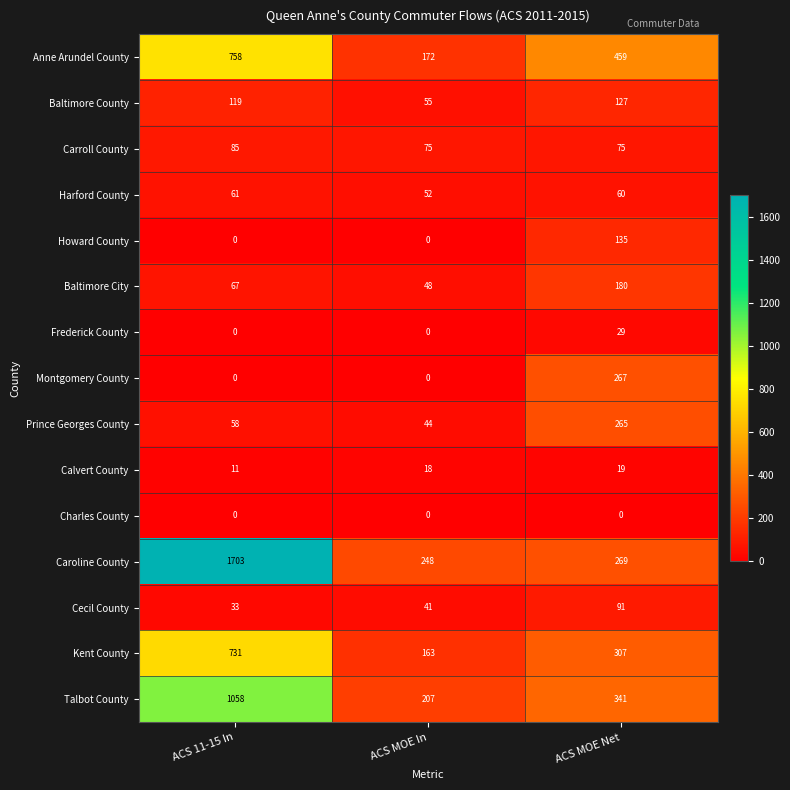

Where is Caroline County nearest to the value 975?

ACS MOE Net